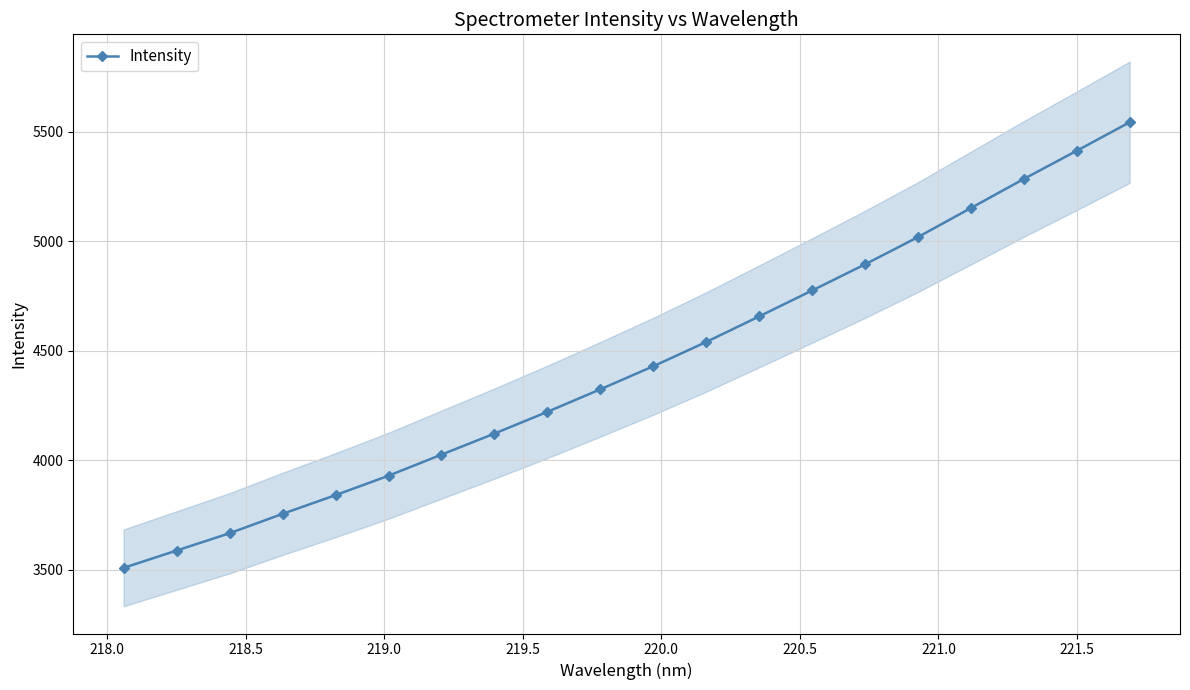

What is the smallest value displayed?

3508.1